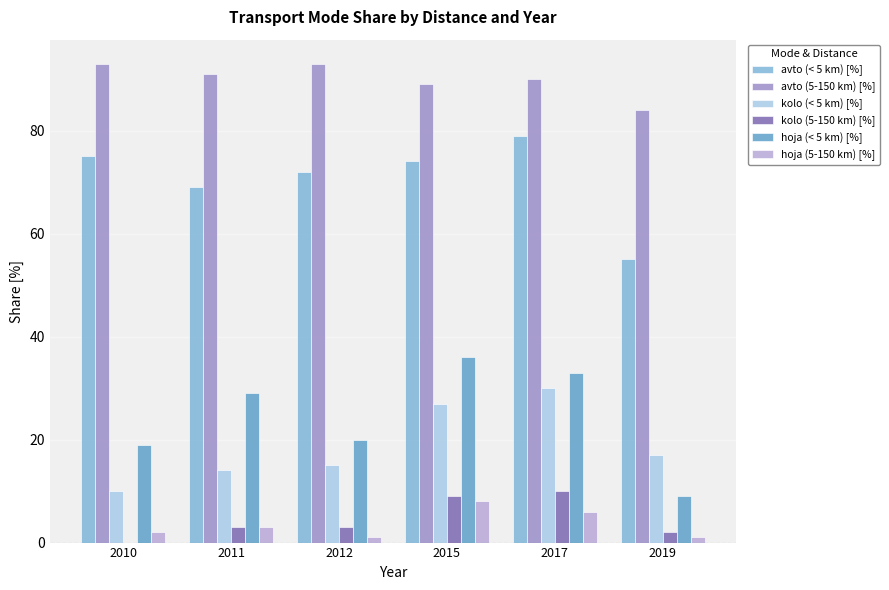

Which series has the widest spread of values?

hoja (< 5 km) [%]